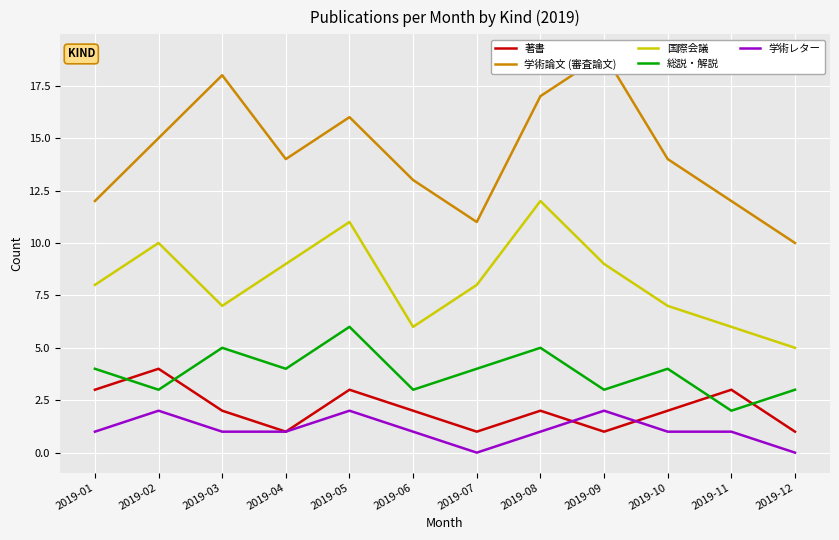

What is the approximate value of 総説・解説 at 2019-12?

3